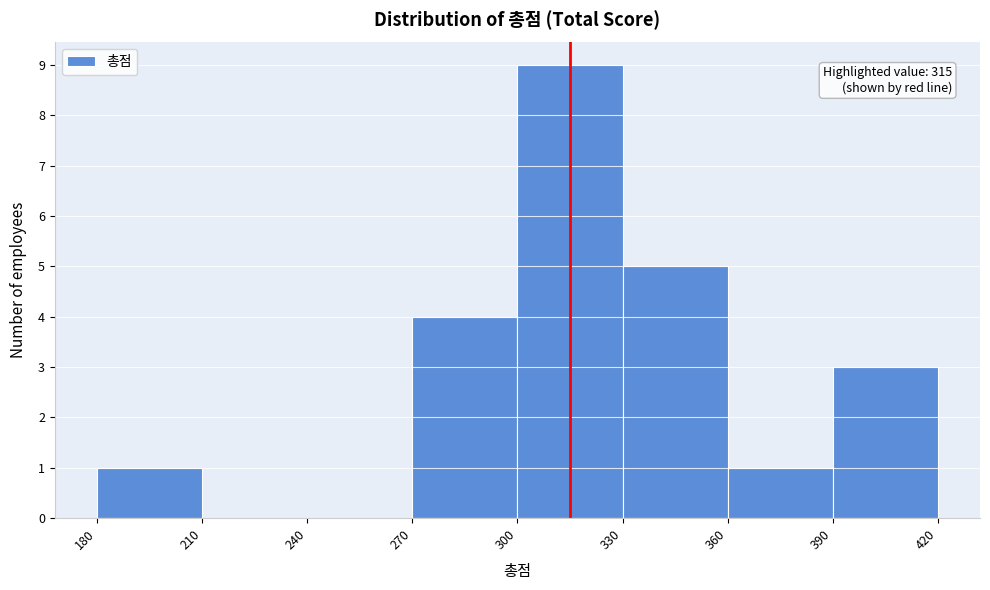

Over which range of the x-axis is the bar tallest?

300 to 330